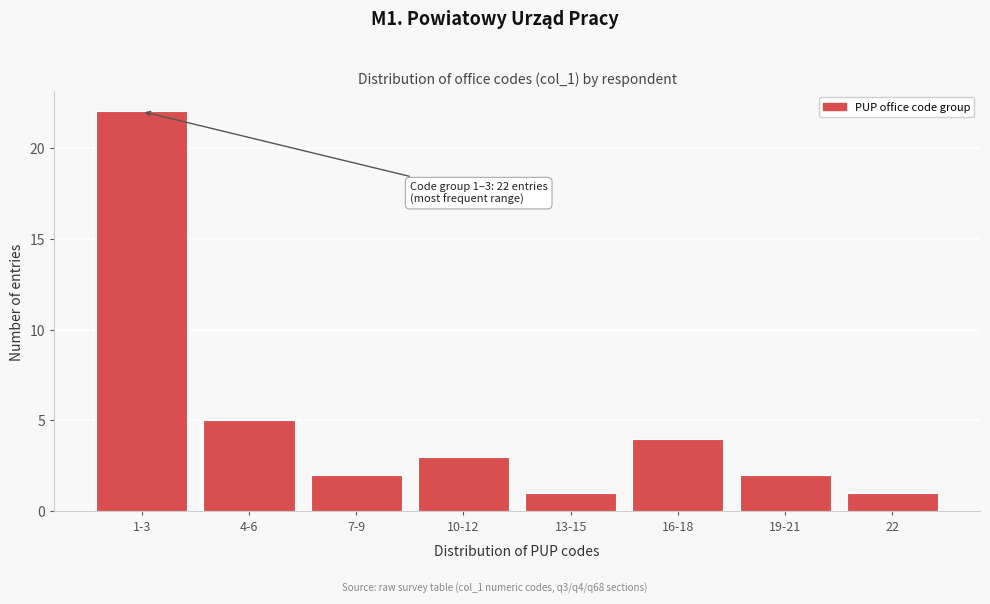

Reading right to left, list all the values displayed in this chart.

1	2	4	1	3	2	5	22